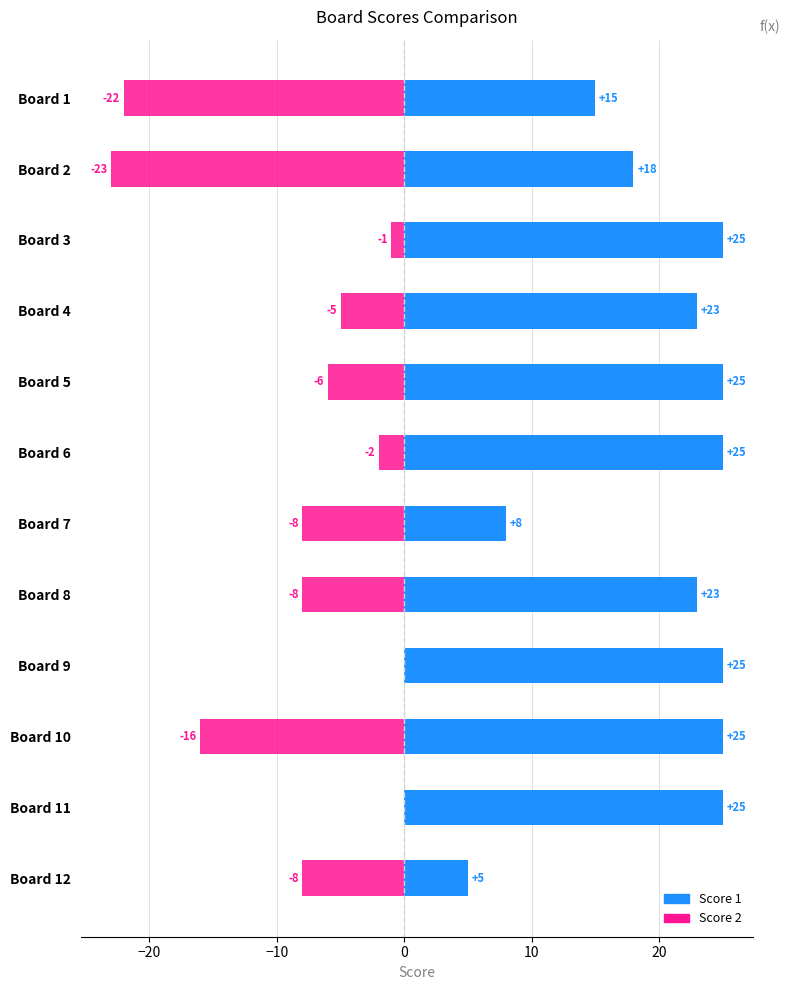

List the series in order of their peak value, lowest first.

Score 2, Score 1